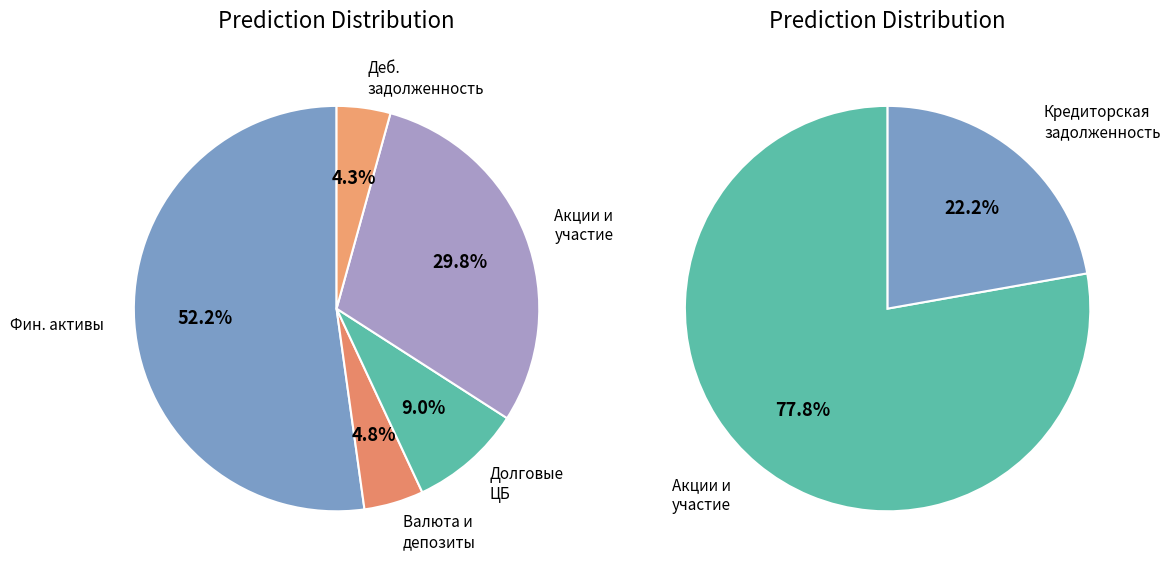

To the nearest percent, what portion does Дебиторская задолженность represent?

4%